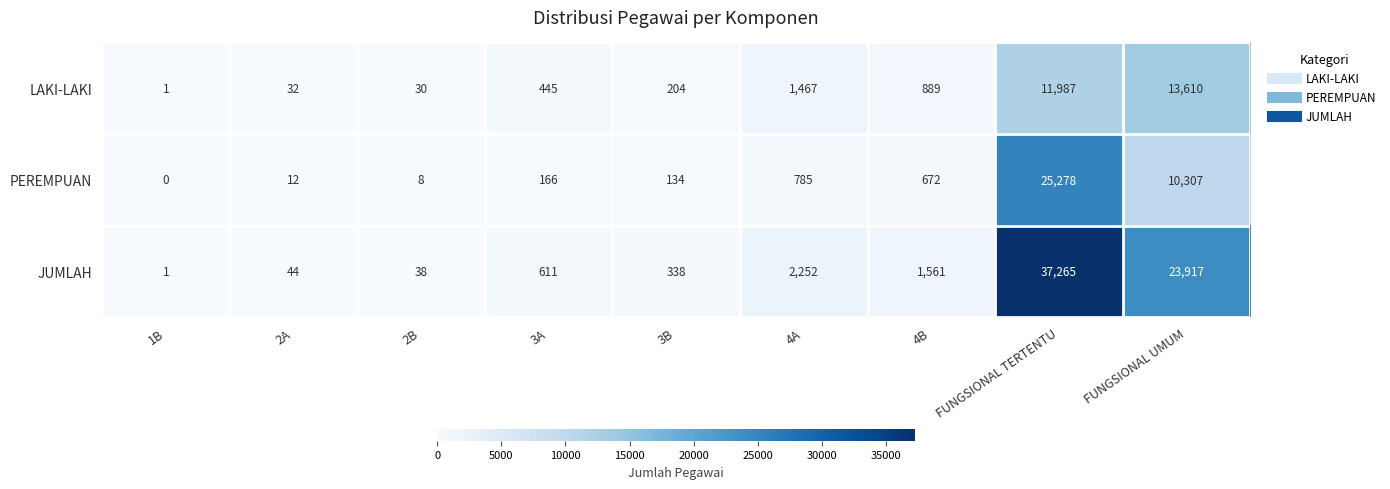

Reading left to right, what are all the values shown in this chart?

LAKI-LAKI: 1B=1	2A=32	2B=30	3A=445	3B=204	4A=1467	4B=889	FUNGSIONAL TERTENTU=11987	FUNGSIONAL UMUM=13610
PEREMPUAN: 1B=0	2A=12	2B=8	3A=166	3B=134	4A=785	4B=672	FUNGSIONAL TERTENTU=25278	FUNGSIONAL UMUM=10307
JUMLAH: 1B=1	2A=44	2B=38	3A=611	3B=338	4A=2252	4B=1561	FUNGSIONAL TERTENTU=37265	FUNGSIONAL UMUM=23917